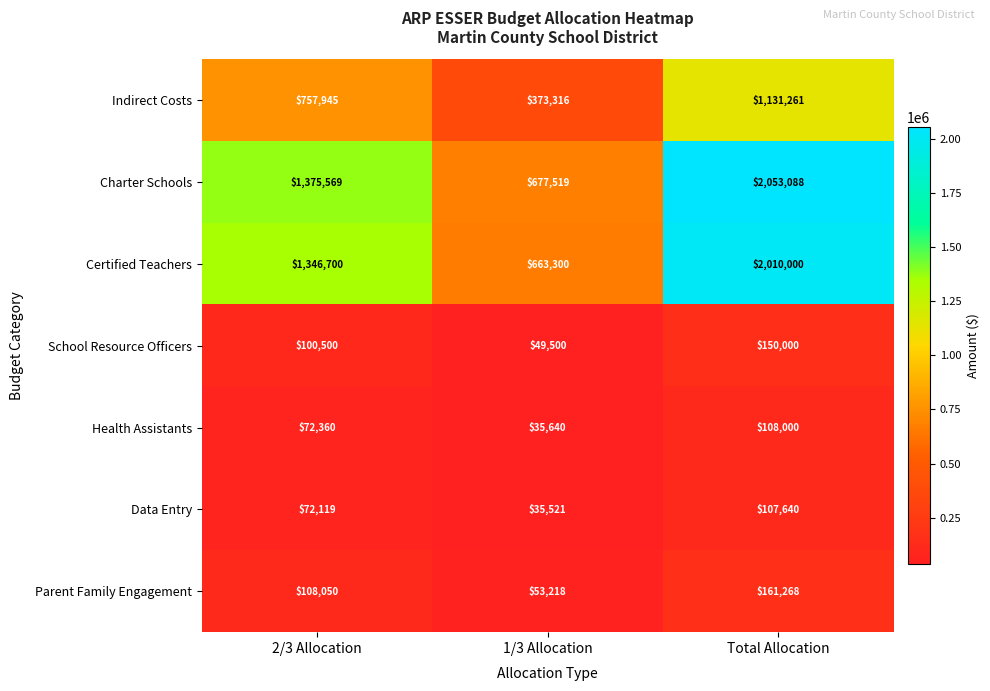

Rank the categories by Indirect Costs value from highest to lowest.

Total Allocation, 2/3 Allocation, 1/3 Allocation